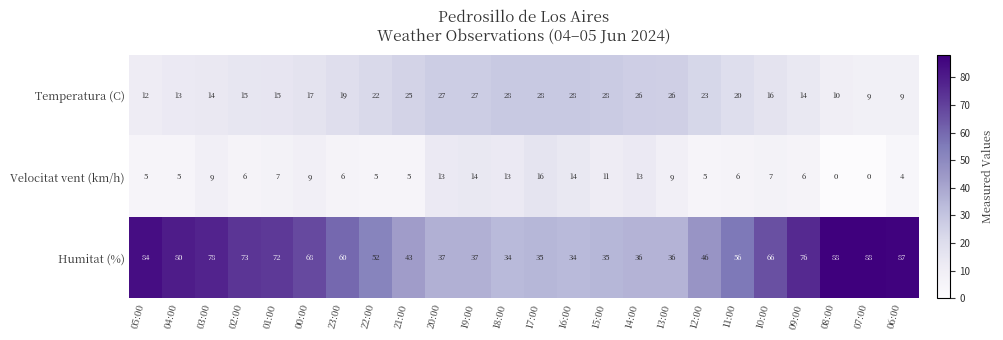

Where is Humitat (%) nearest to the value 61?

23:00